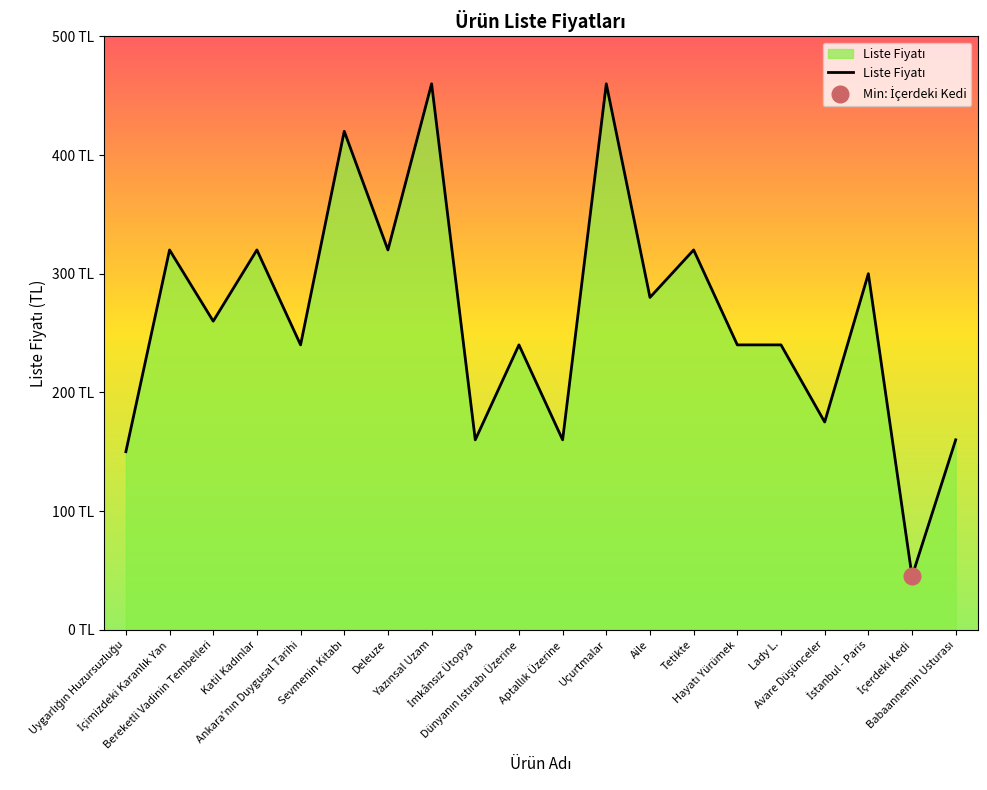

Which category has the lowest value across all series?

İçerdeki Kedi